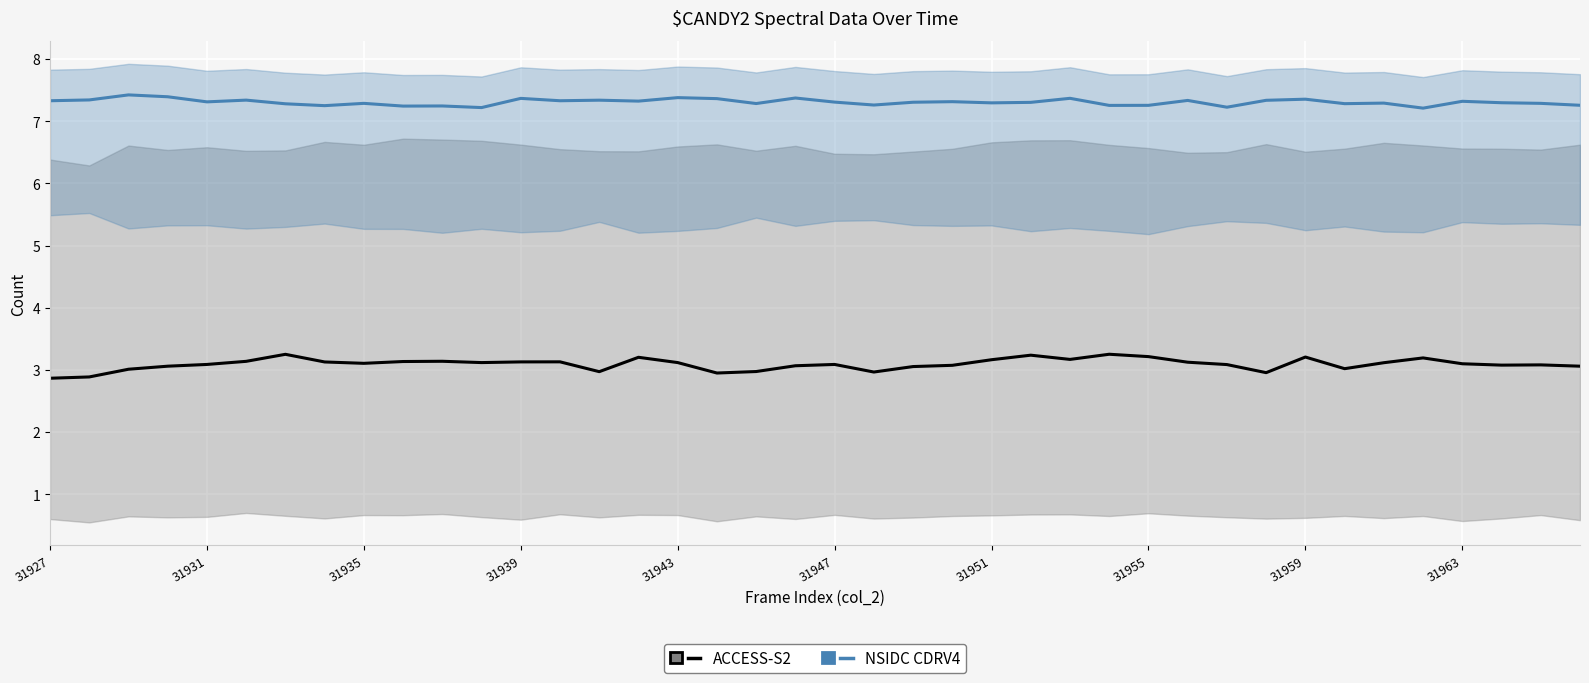

True or false: ACCESS-S2 and NSIDC CDRV4 intersect in this chart.

False